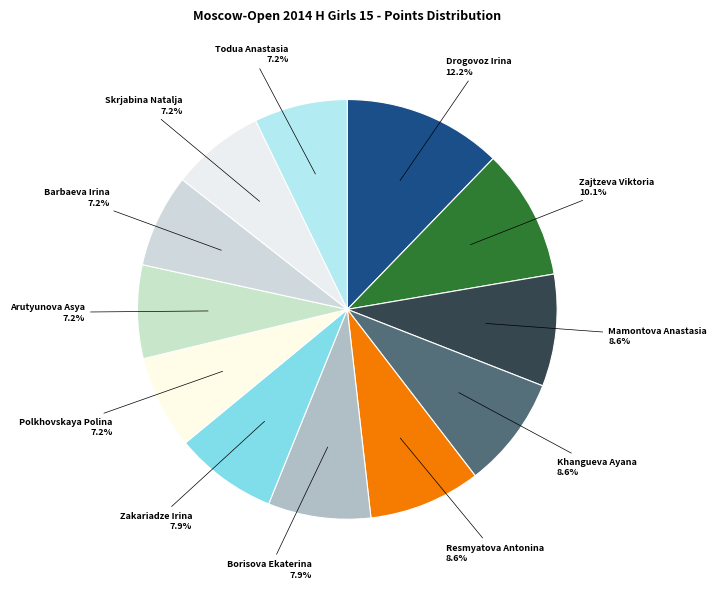

How many segments does this pie chart have?

12